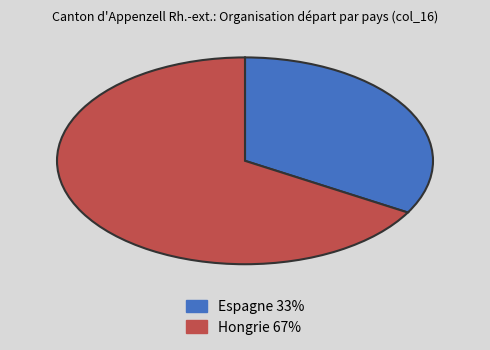

Is the sum of Espagne and Hongrie greater than half?

Yes